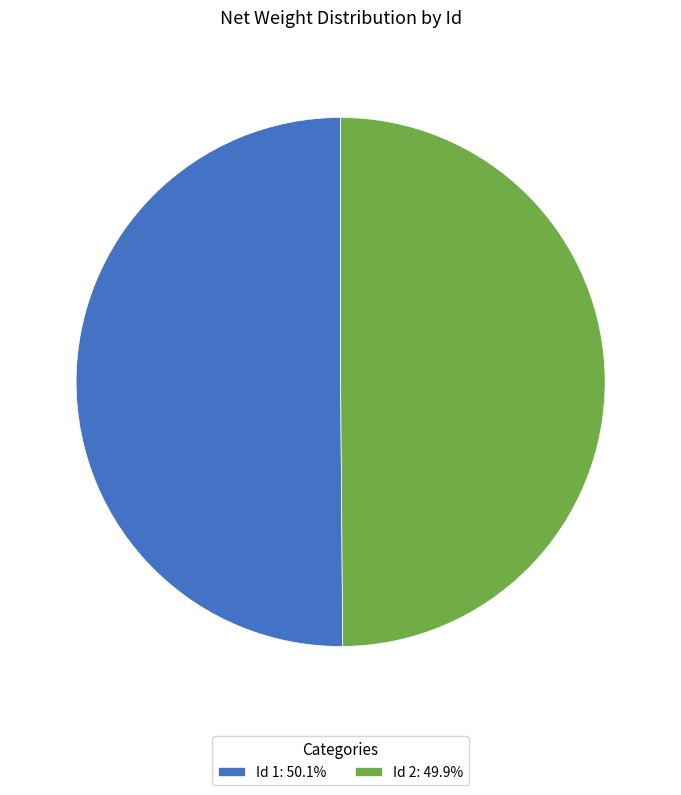

Do Id 2: 49.9% and Id 1: 50.1% together represent more than half of the pie?

Yes